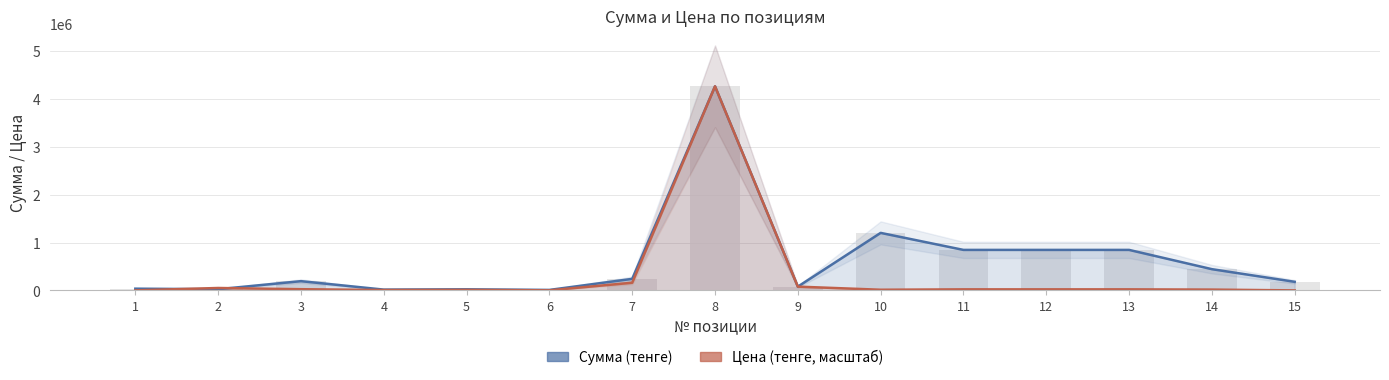

Which label corresponds to the smallest value in the chart?

15